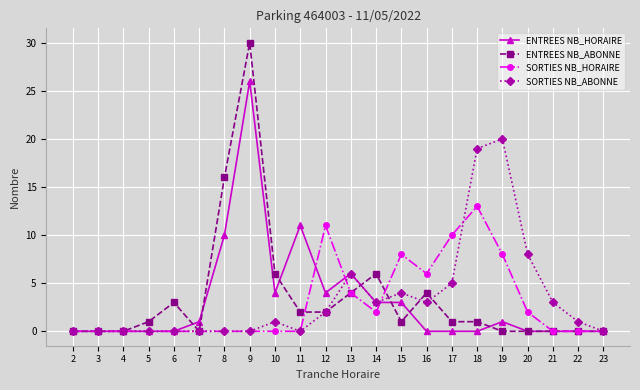

True or false: SORTIES NB_ABONNE has more than 2 interior local peaks.

True